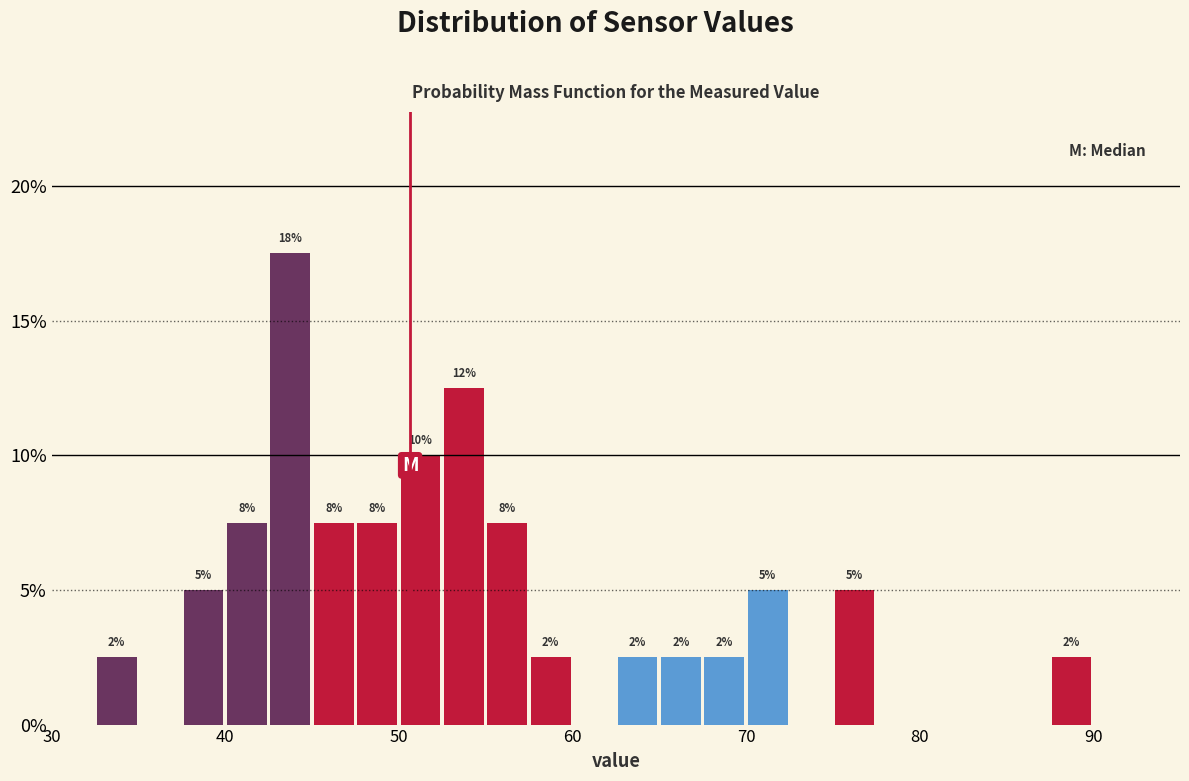

Read against the x-axis, roughly where is the centre of the tallest bar?

44